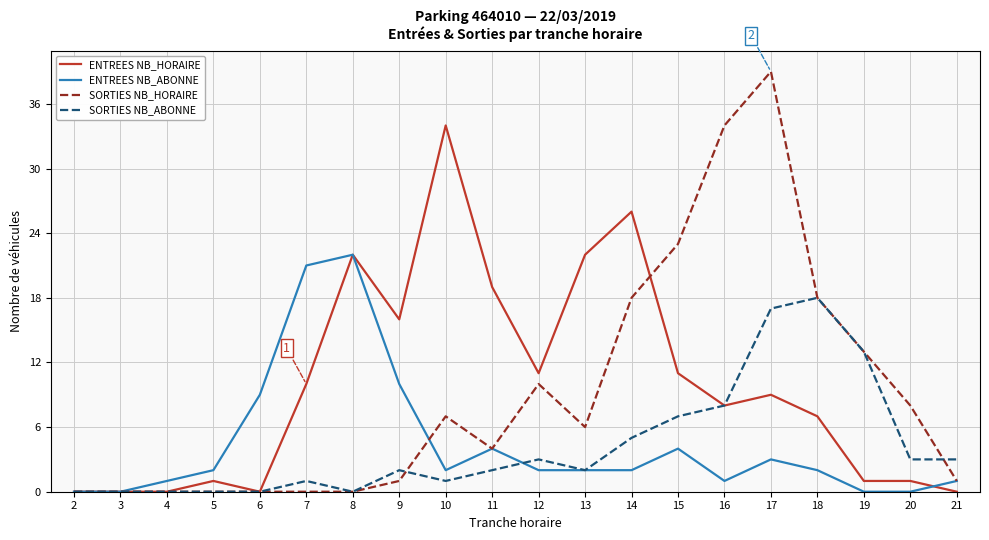

List the series in order of their peak value, highest first.

SORTIES NB_HORAIRE, ENTREES NB_HORAIRE, ENTREES NB_ABONNE, SORTIES NB_ABONNE